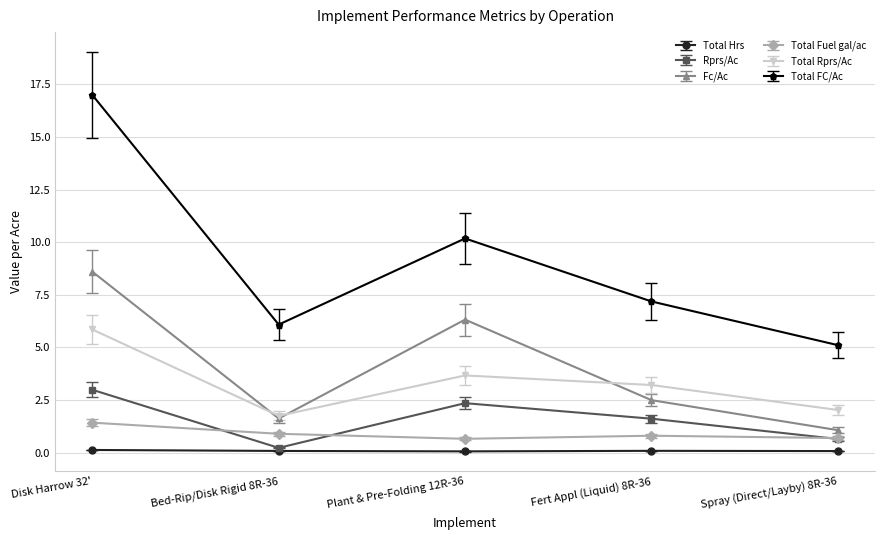

How many interior local valleys does the Total FC/Ac series have?

1